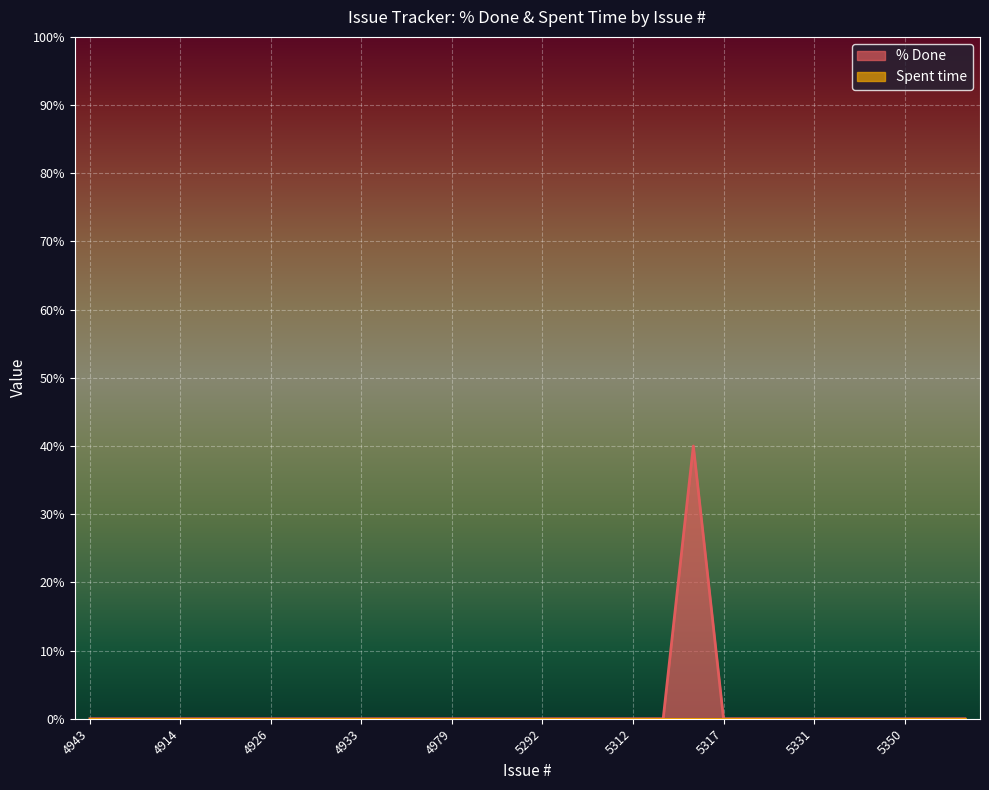

How many interior local peaks (higher than both neighbors) does the data have?

1